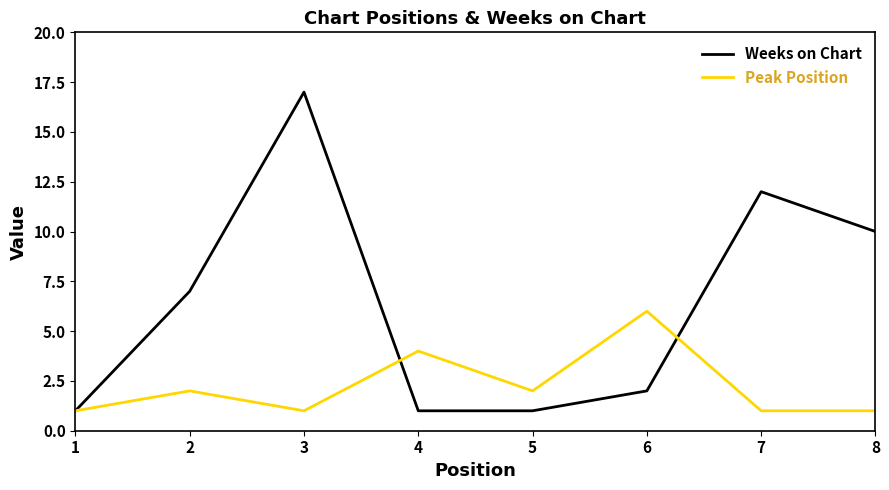

At 6, list the series in order from smallest to largest.

Weeks on Chart, Peak Position